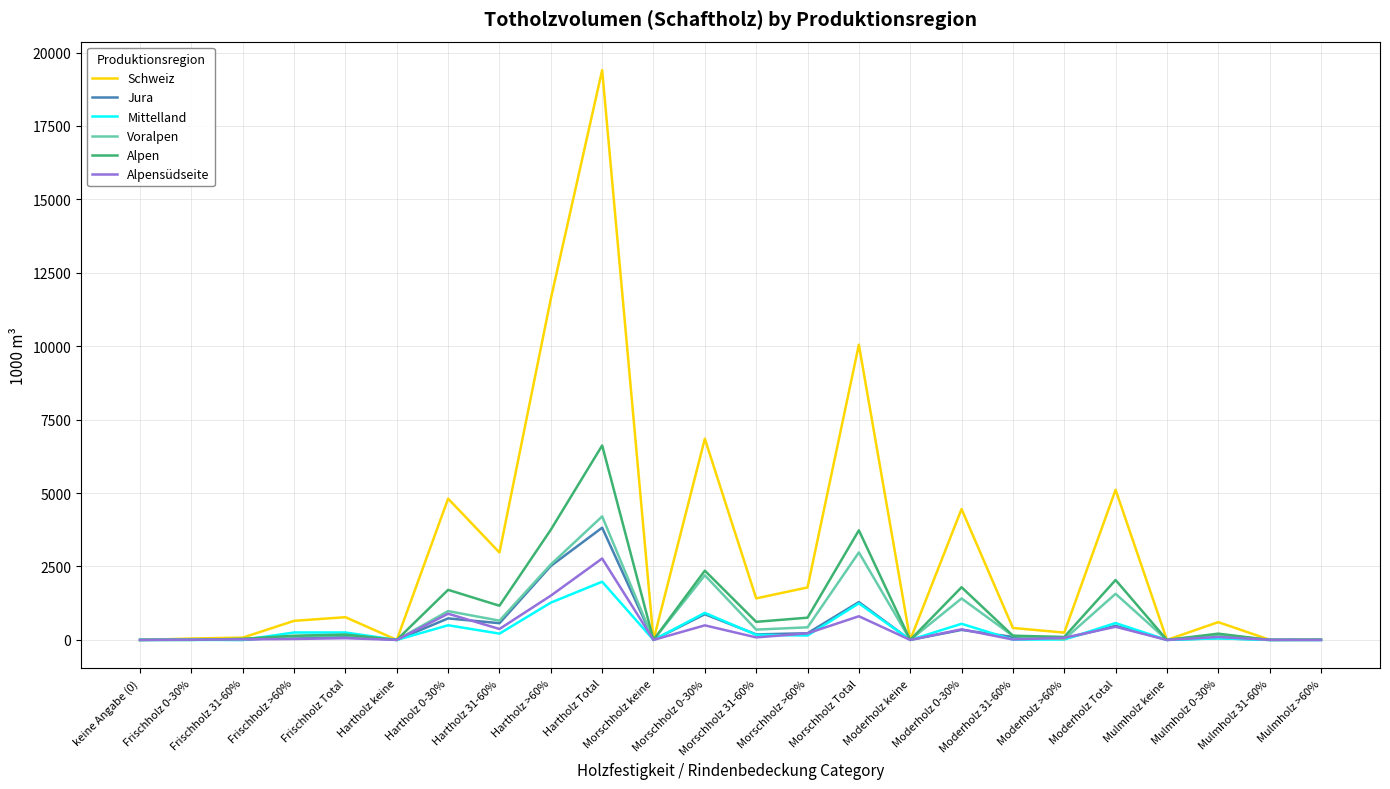

What is the average value of the Jura series?

478